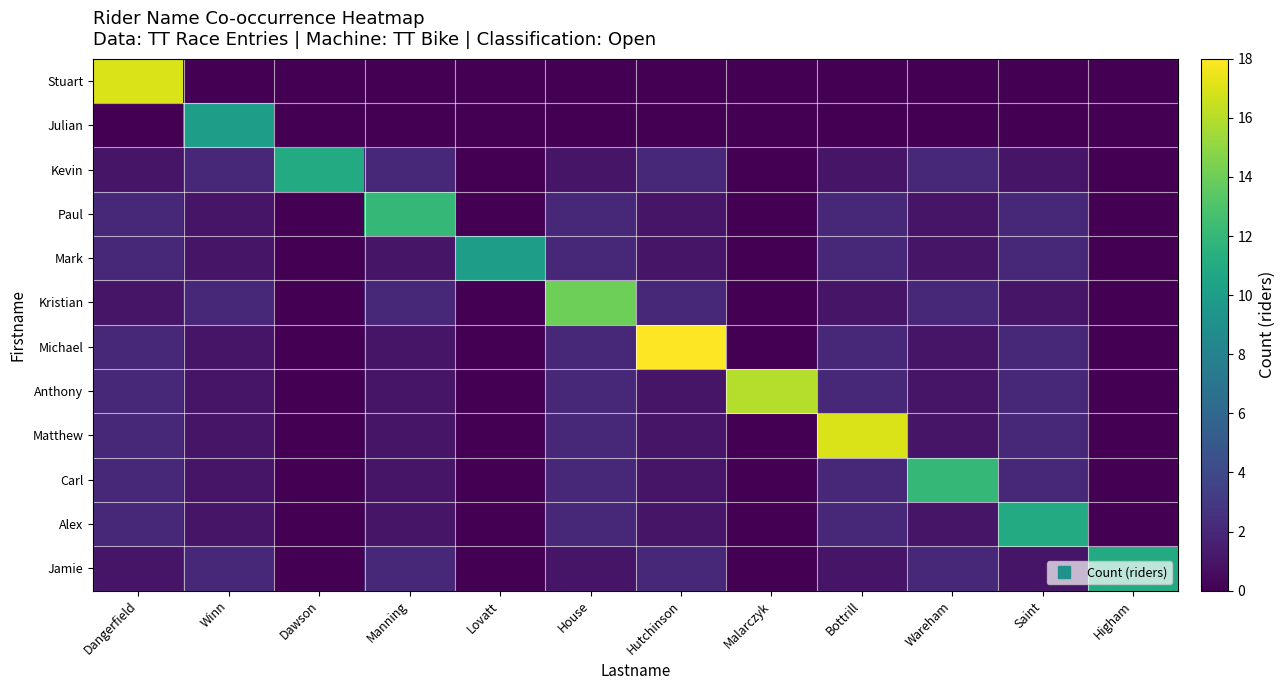

Rank the series at Malarczyk from lowest to highest value.

Stuart, Julian, Kevin, Paul, Mark, Kristian, Michael, Matthew, Carl, Alex, Jamie, Anthony